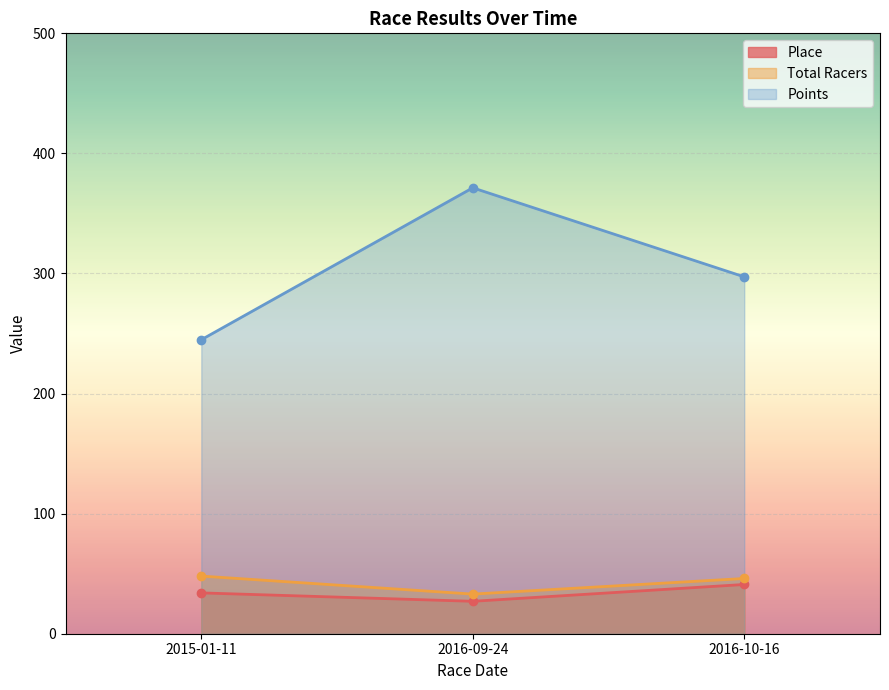

Where does the Points series first go above 297?

2016-09-24